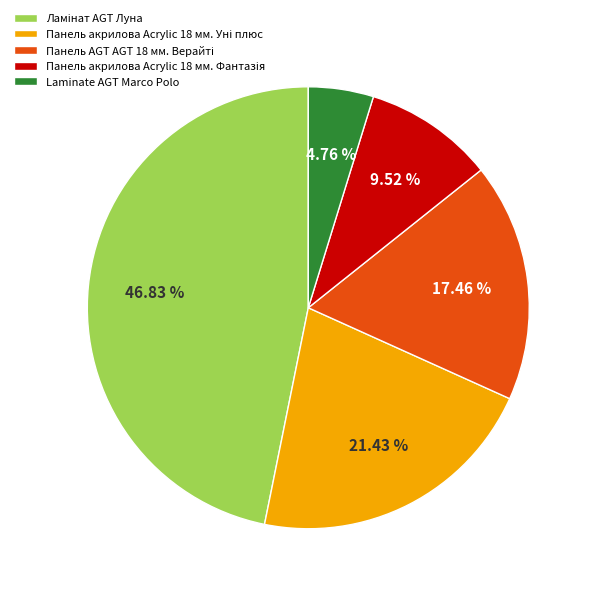

Does any single category account for the majority?

No